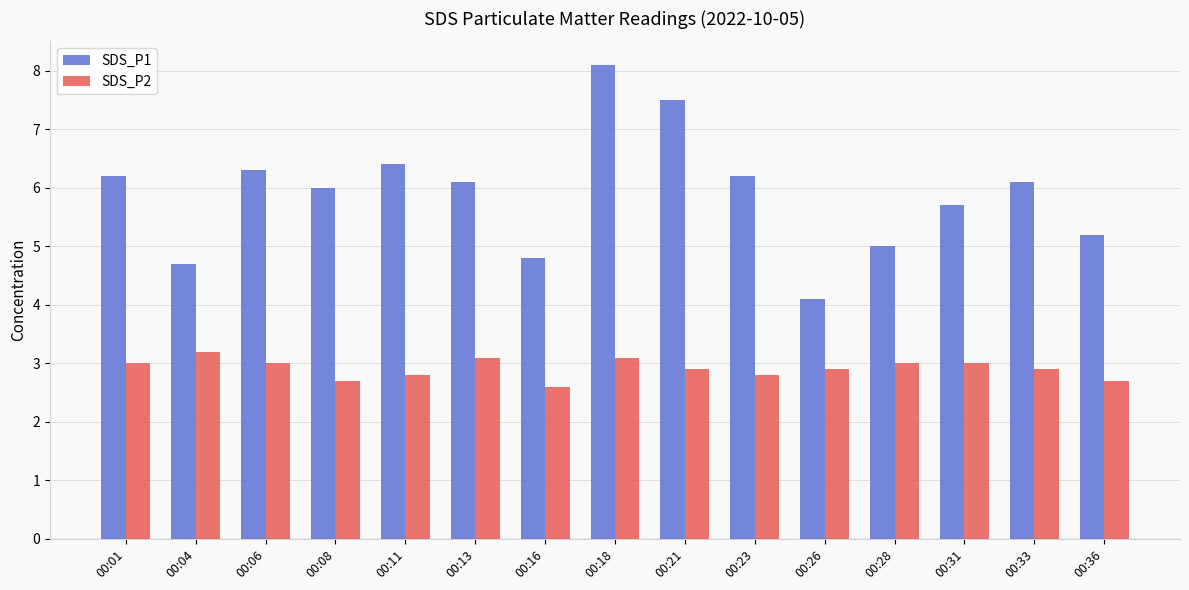

Which series has the largest range (max minus min)?

SDS_P1